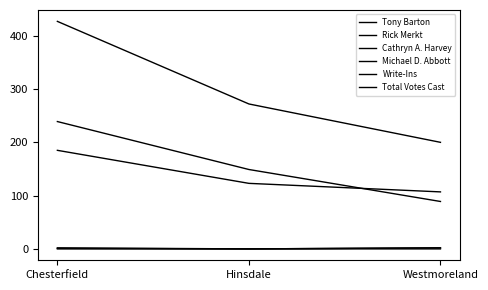

What is the label of the 2nd point from the left?

Hinsdale